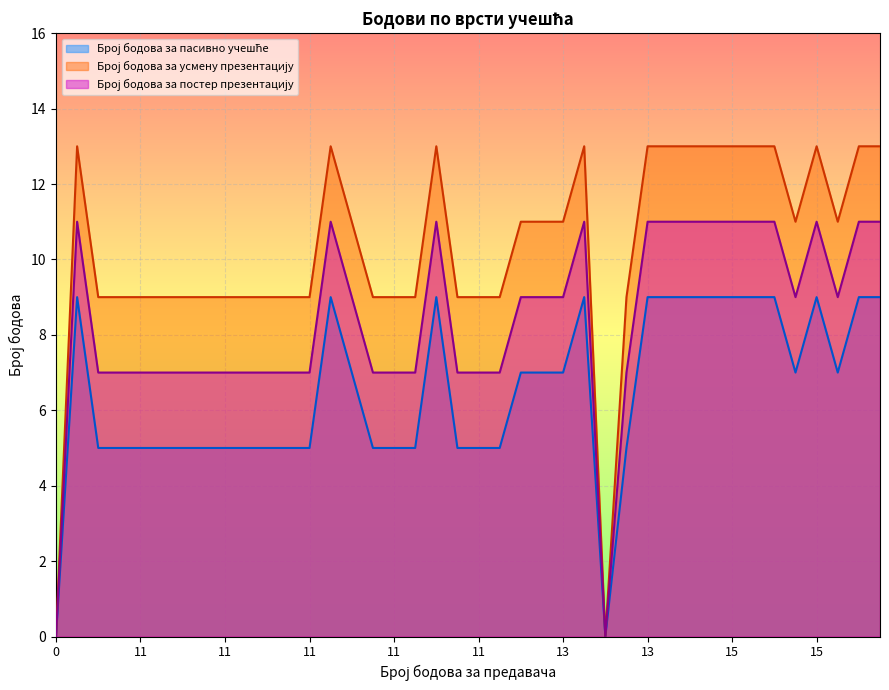

At 13, list the series in order from smallest to largest.

Број бодова за пасивно учешће, Број бодова за постер презентацију, Број бодова за усмену презентацију